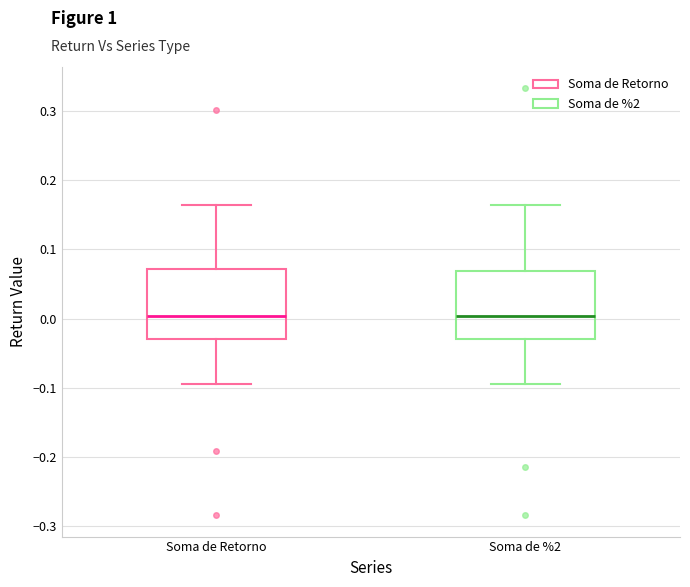

Reading left to right, read every box against the y-axis: the position of its median line, the range the box covers, and the ends of its whiskers. The values are not printed on the chart, so give them approximately, as read against the axis.

Soma de Retorno: median 0.00, box -0.03 to 0.07, whiskers -0.10 to 0.16
Soma de %2: median 0.00, box -0.03 to 0.07, whiskers -0.10 to 0.16